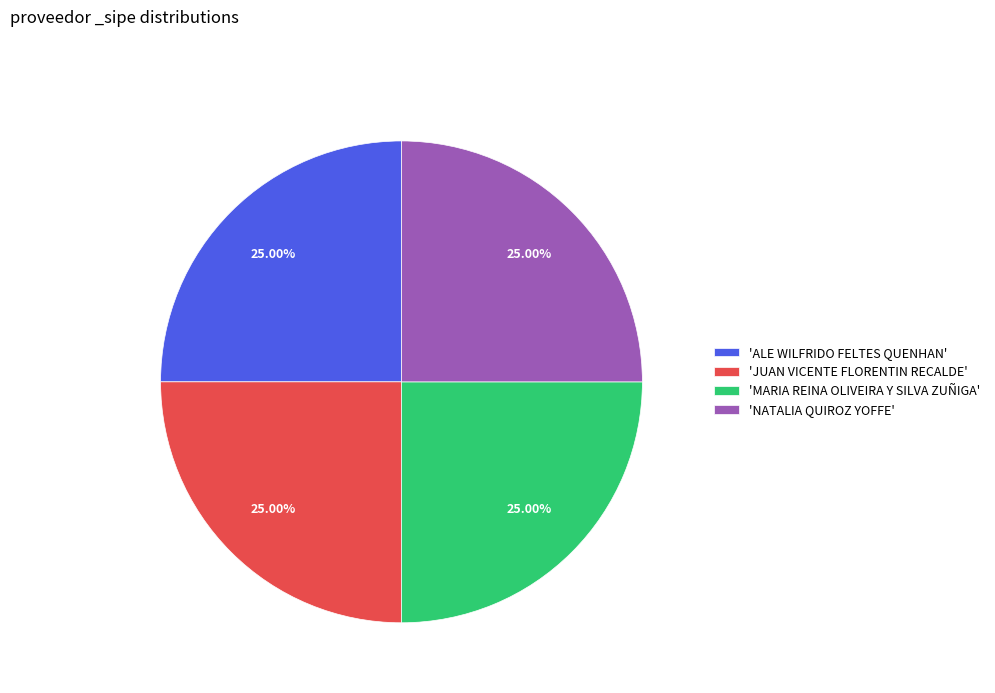

Approximately how many times larger is the value at 'ALE WILFRIDO FELTES QUENHAN' compared to 'NATALIA QUIROZ YOFFE'?

1.0